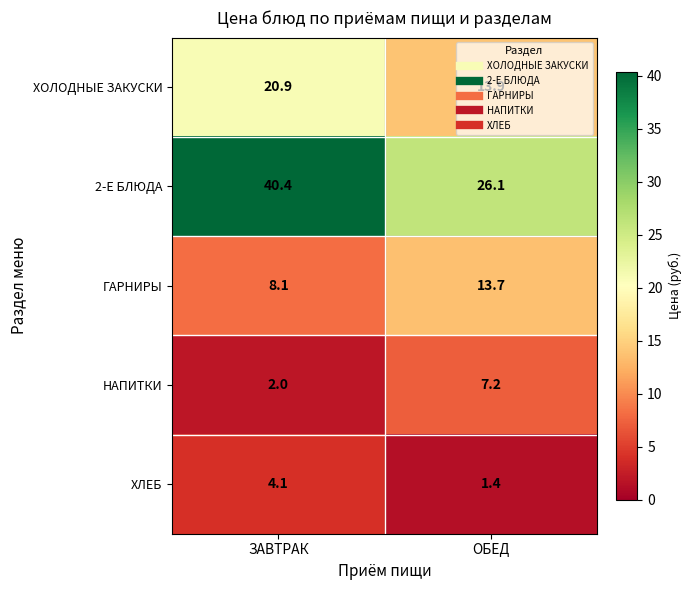

What is the sum of all ГАРНИРЫ values?

21.8